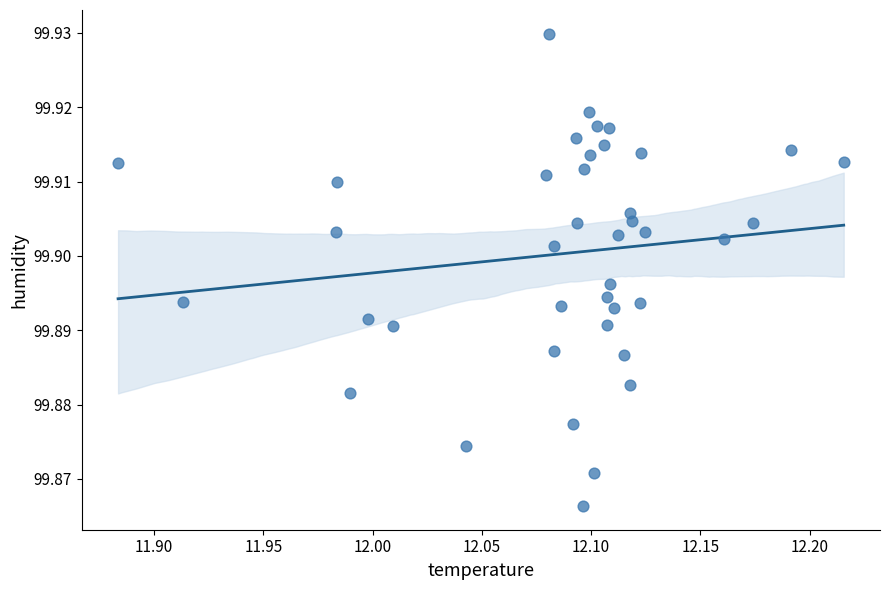

What is the range of X values (max minus min)?

0.3